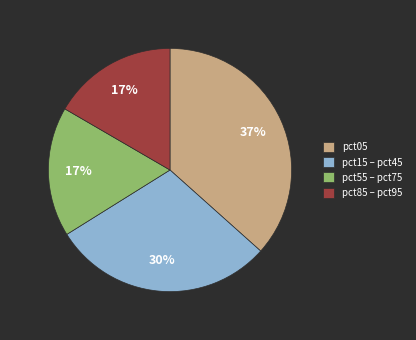

Count the number of slices in the pie.

4